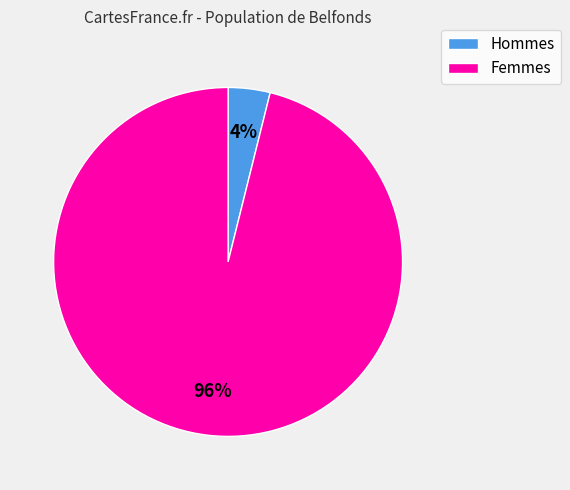

Combined, do Hommes and Femmes account for over 50%?

Yes